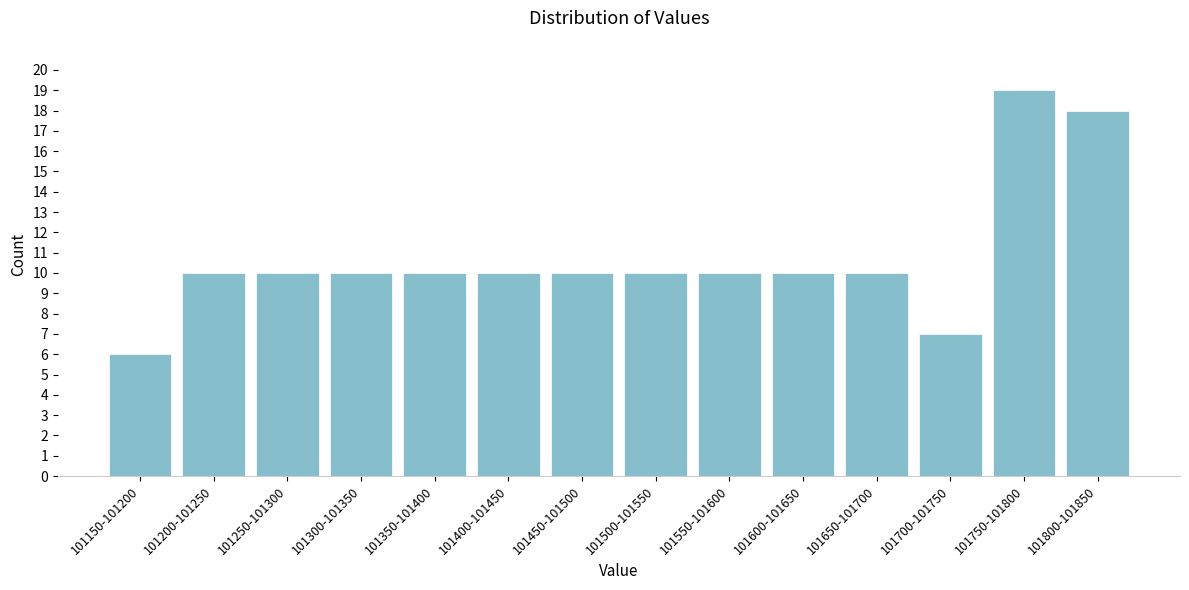

Reading left to right, extract all data points from this chart.

6	10	10	10	10	10	10	10	10	10	10	7	19	18